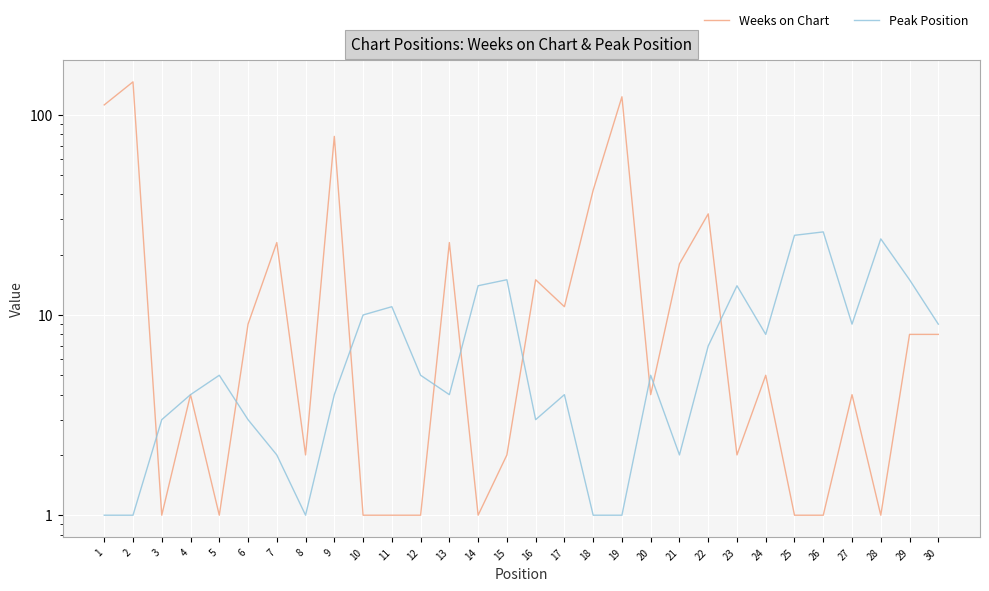

What is the value of the Weeks on Chart point at the 29th from the left?

8